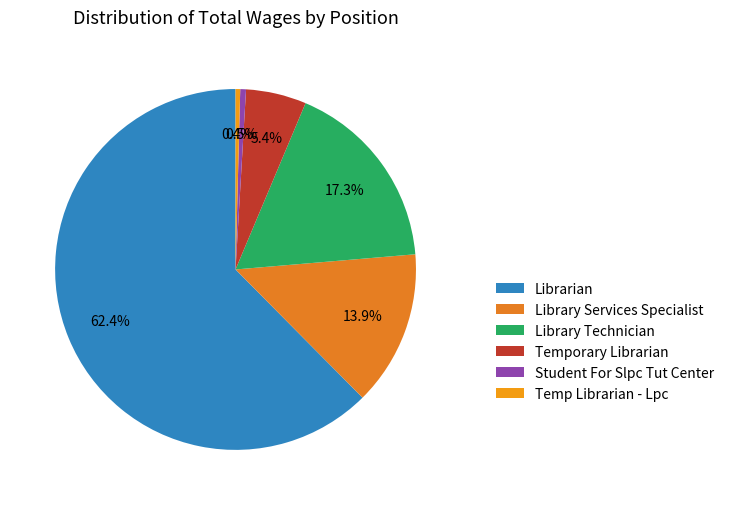

How many segments does this pie chart have?

6